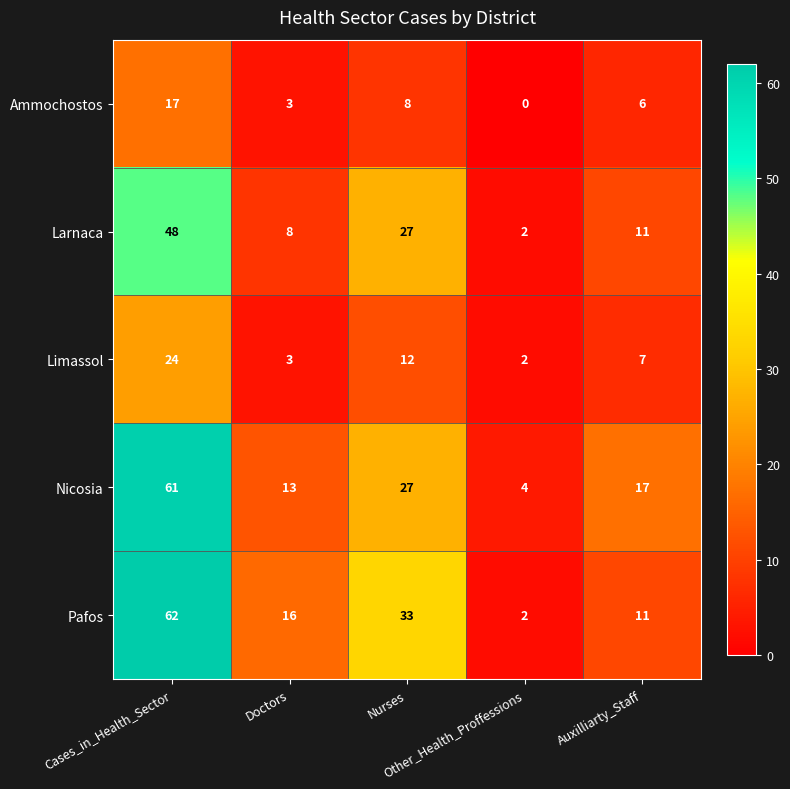

Which series has the largest range (max minus min)?

Pafos